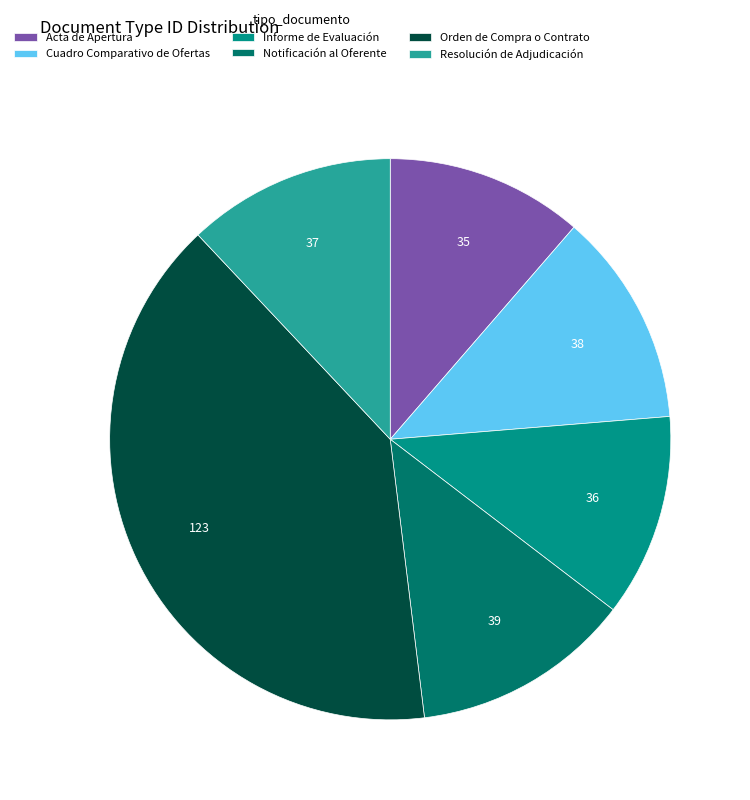

The Orden de Compra o Contrato slice represents 40% of the pie. True or false?

True